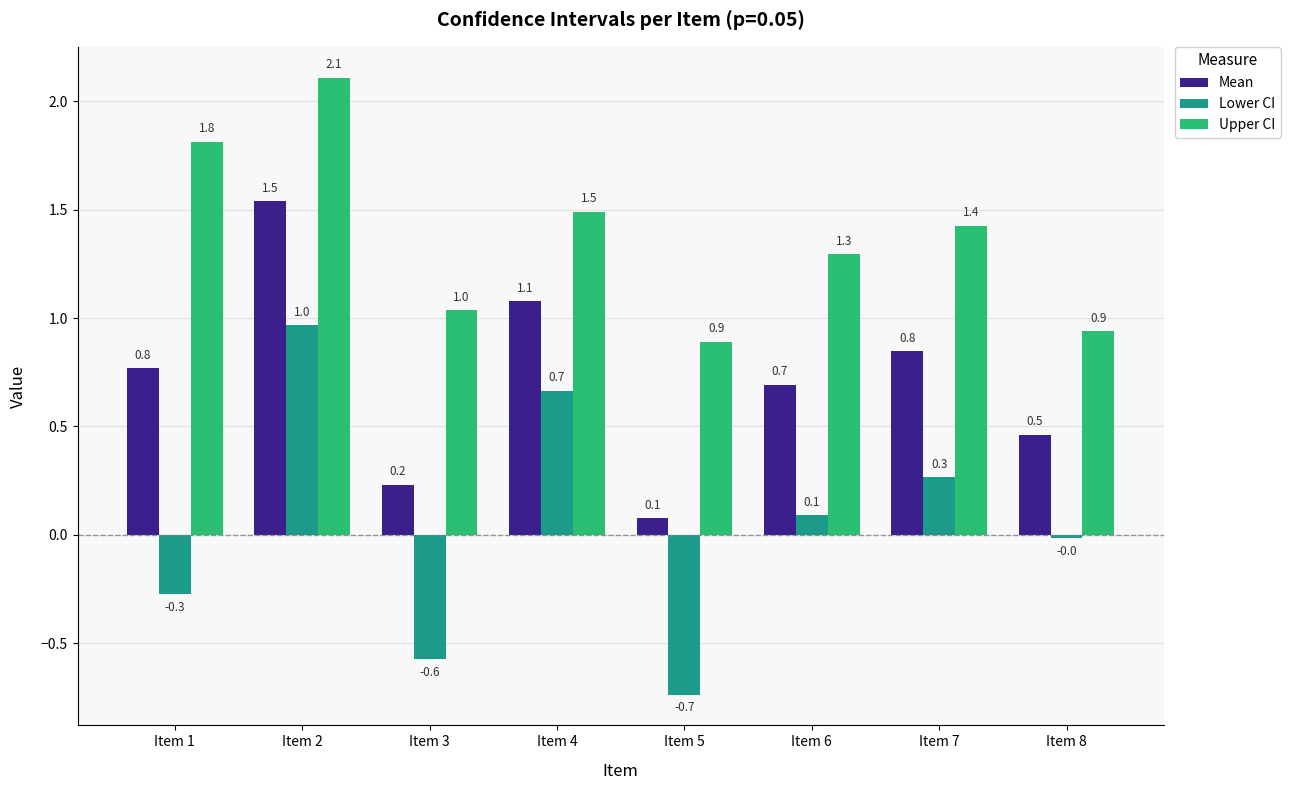

What is the maximum value shown in the chart?

2.1